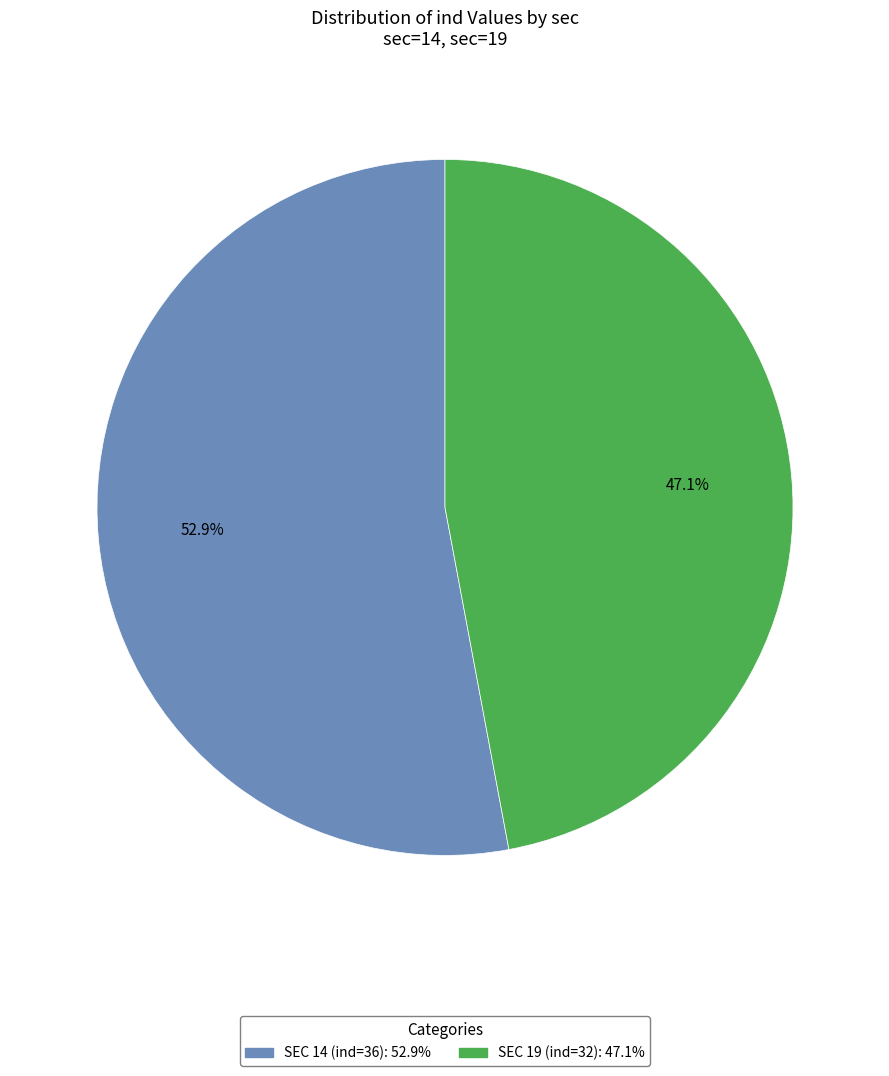

Is there a majority slice in this chart?

Yes